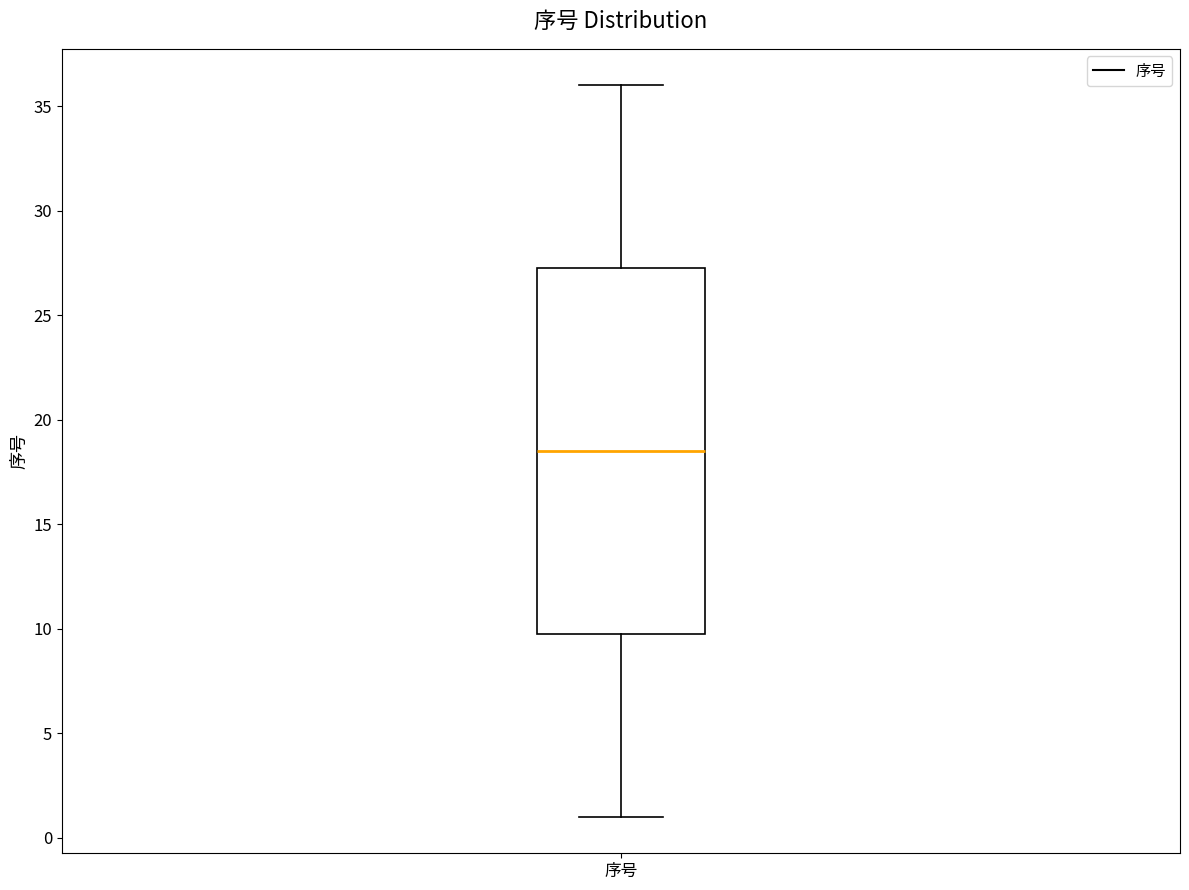

Transcribe this box plot: give where the median line is, the range the box spans, and where the two whiskers end, as read against the y-axis. The values are not printed on the chart, so give them approximately, as read against the axis.

median 18.5, box 10.0 to 27.5, whiskers 1.0 to 36.0